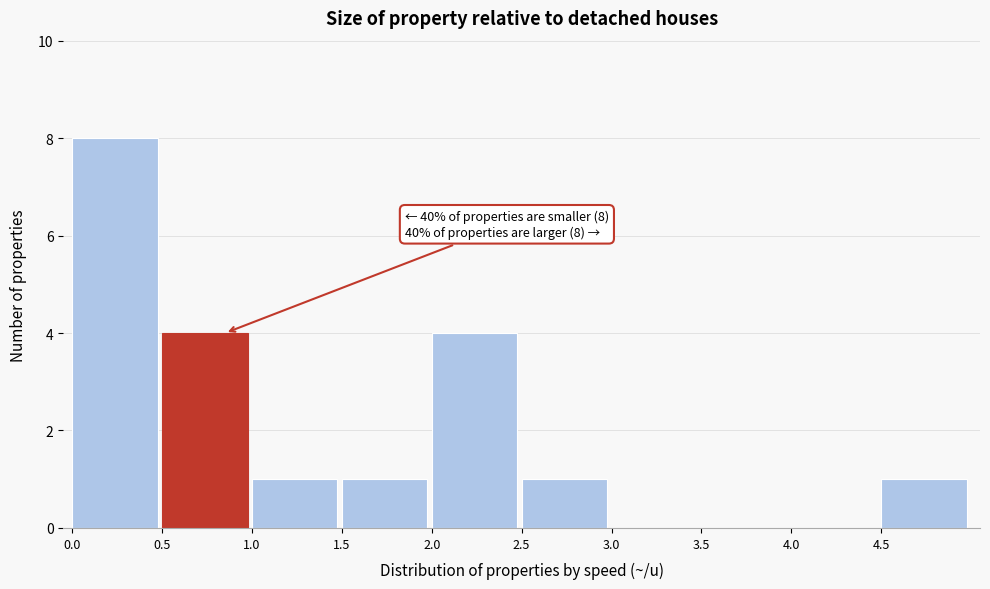

Over which range of the x-axis is the bar tallest?

0.0 to 0.5